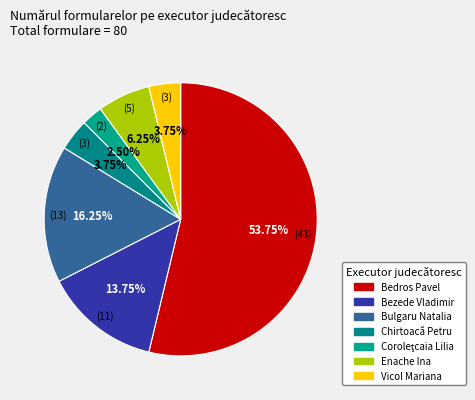

How much of the chart is everything except Vicol Mariana?

96.2%